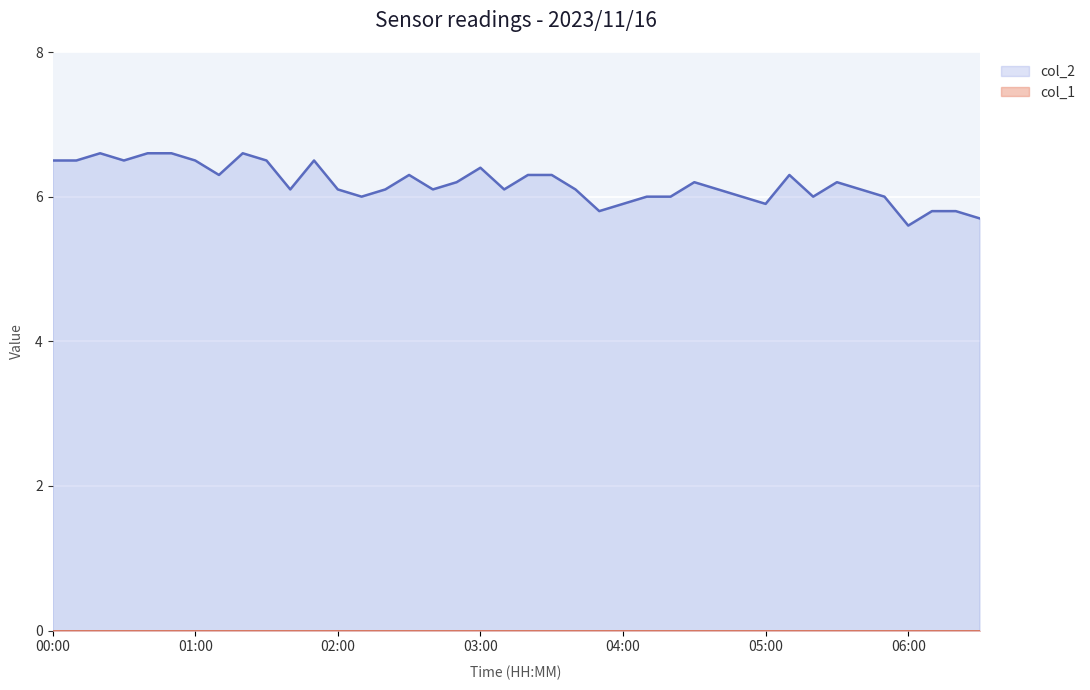

Does the chart display data point markers on the line(s)?

No